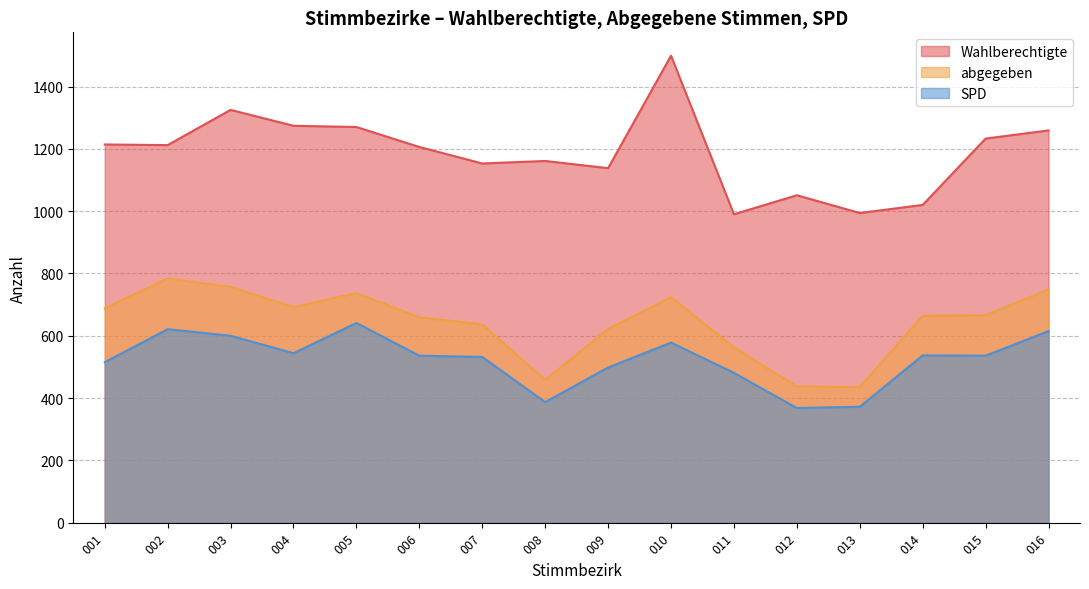

What is the difference between the second highest and second lowest values in the Wahlberechtigte series?

331